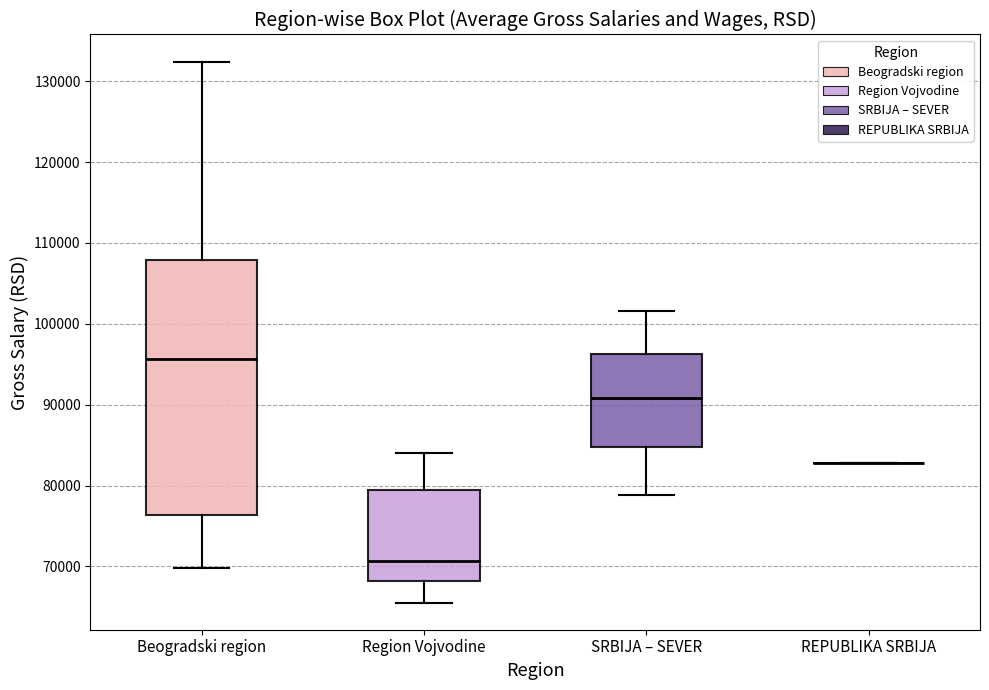

Where does the lower whisker of the box for Region Vojvodine end on the y-axis? The values are not printed on the chart, so give them approximately, as read against the axis.

66000